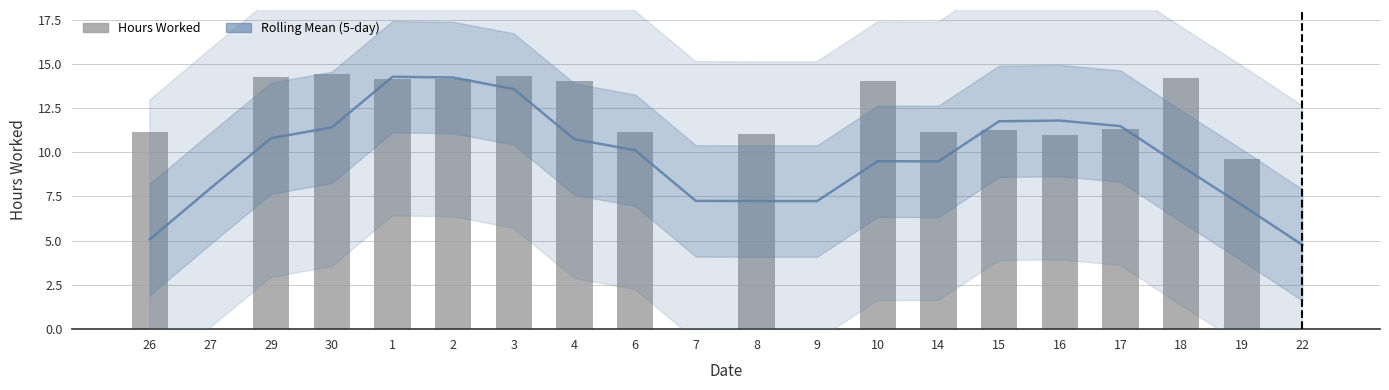

What is the label of the 17th bar from the left?

17